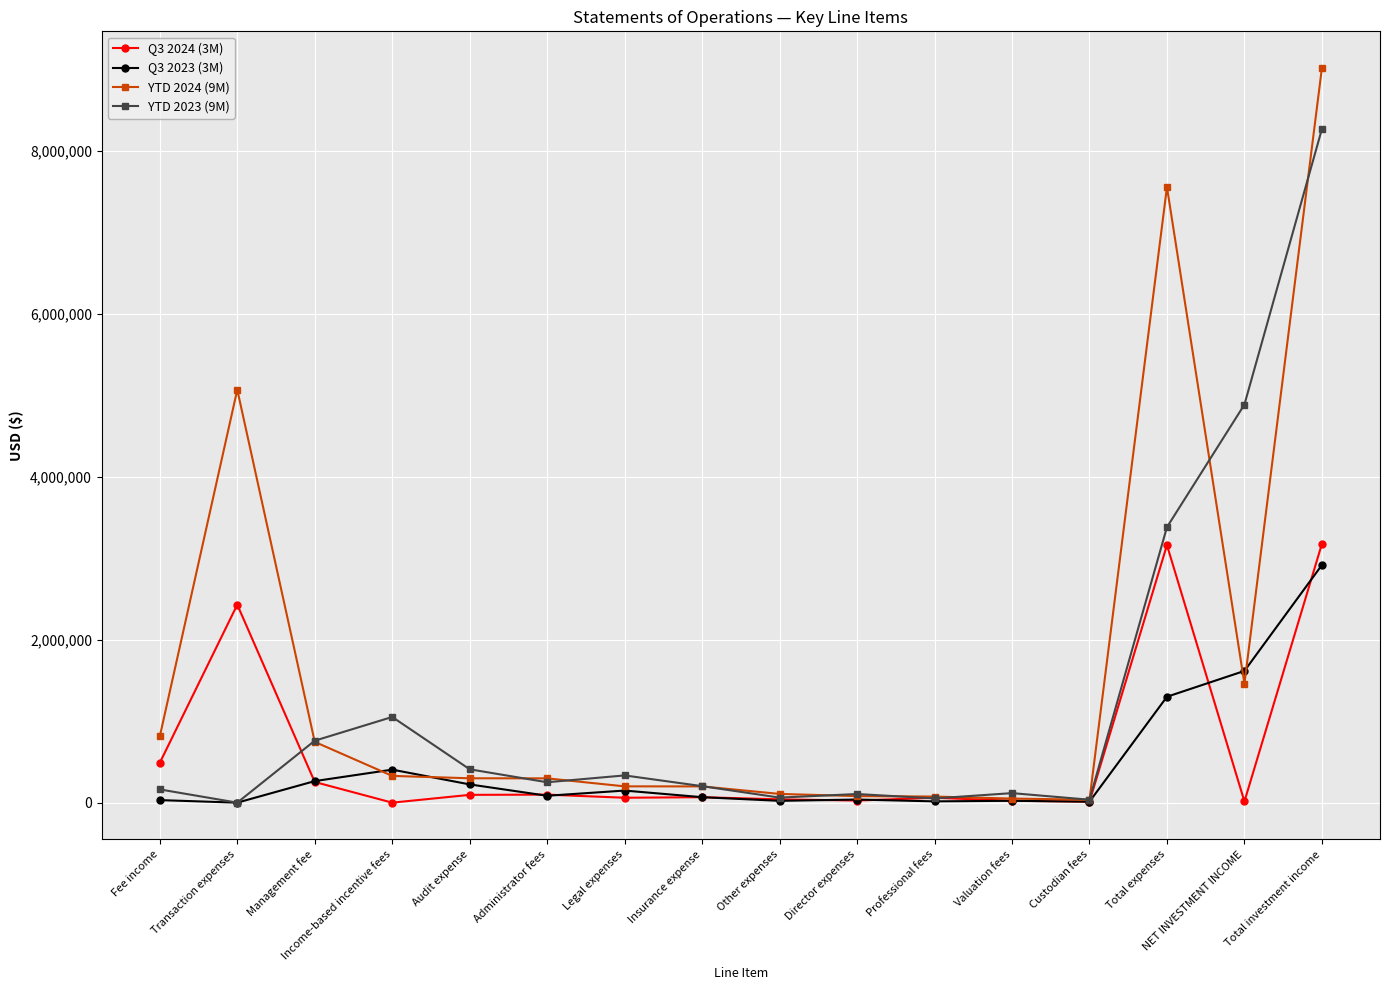

Is it true that YTD 2024 (9M) equals 813926 at Fee income?

True